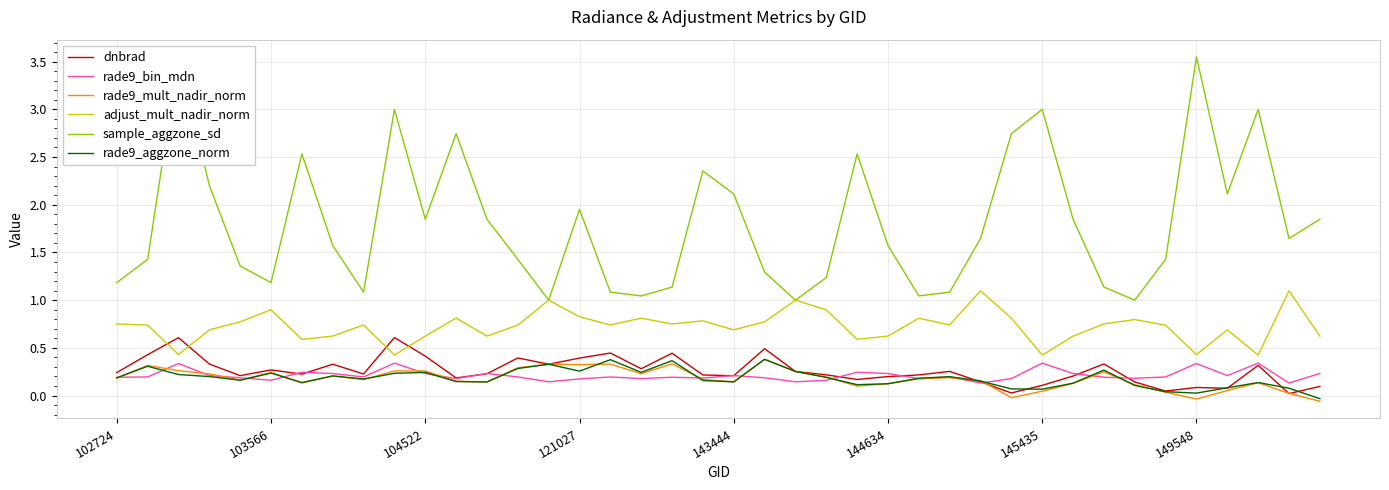

Which series has the largest range (max minus min)?

sample_aggzone_sd